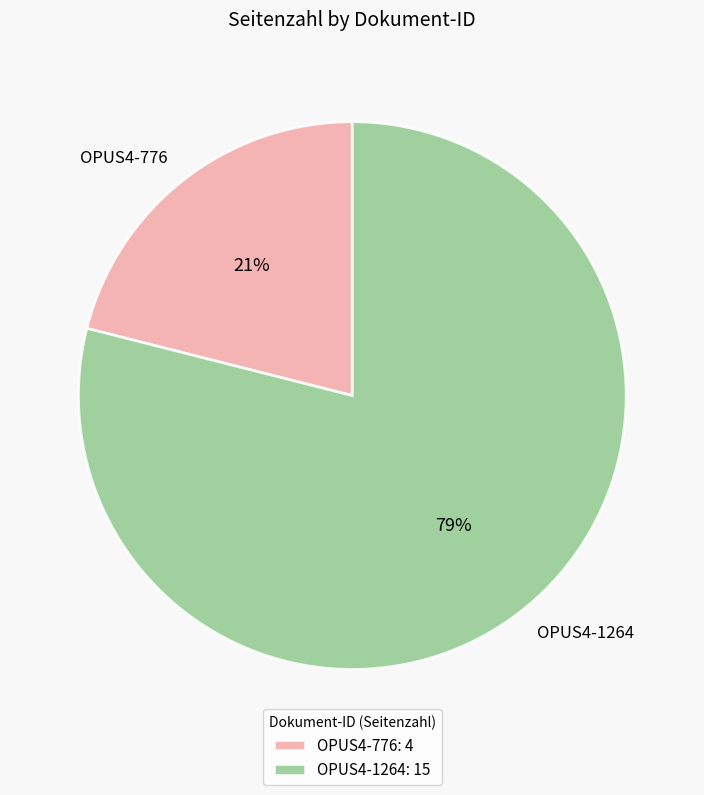

How many slices are in this pie chart?

2